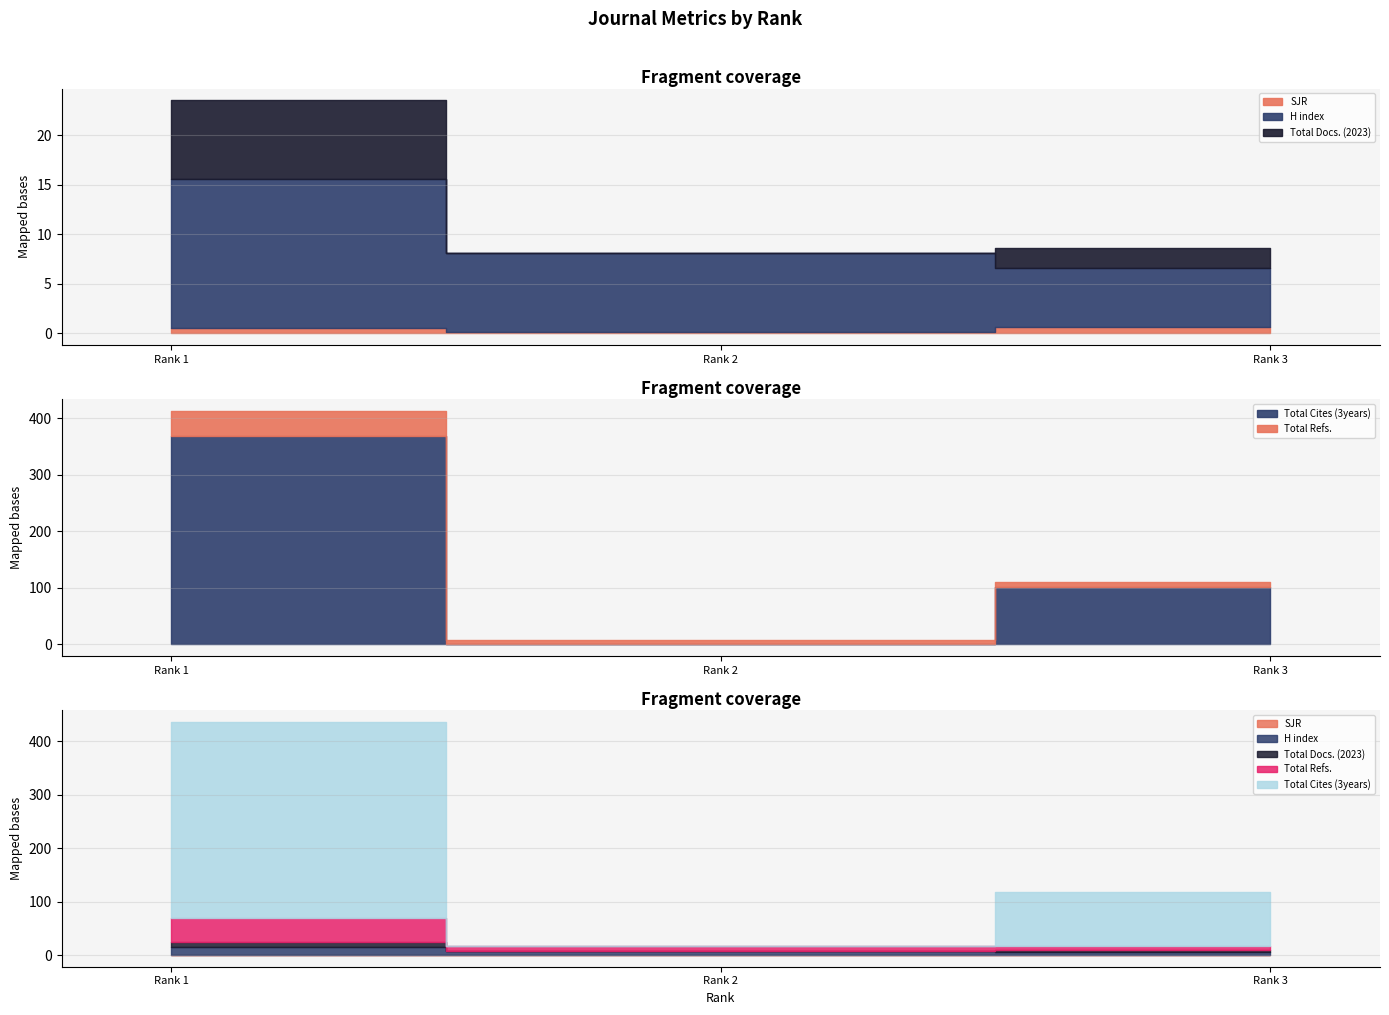

Which category has the lowest value across all series?

Rank 2